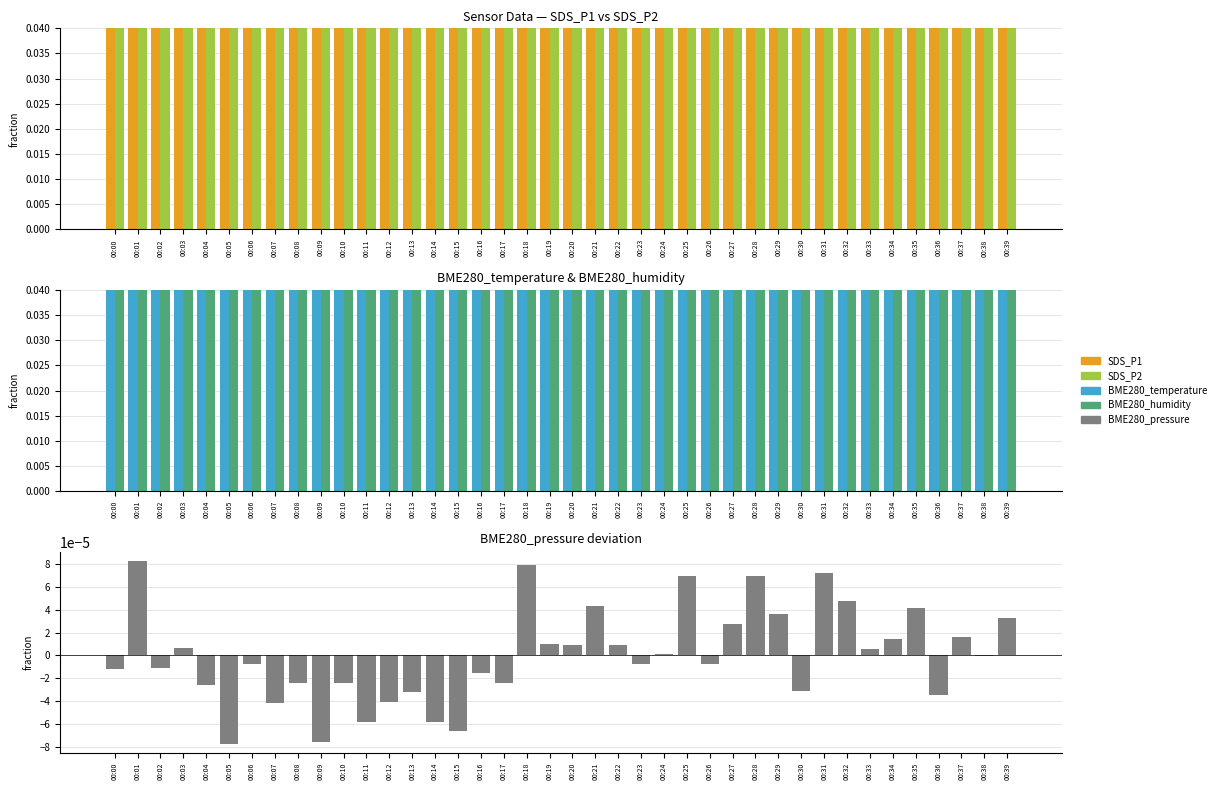

Does the chart contain stacked bars?

No